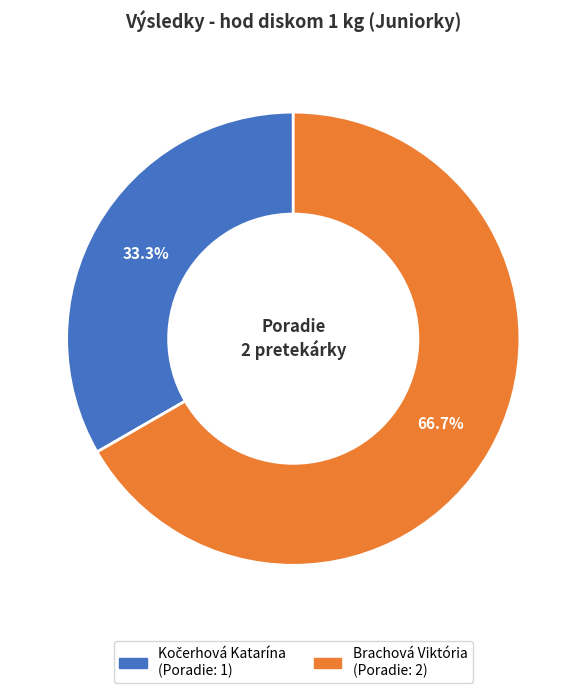

How much of the chart is everything except Brachová Viktória?

33.3%